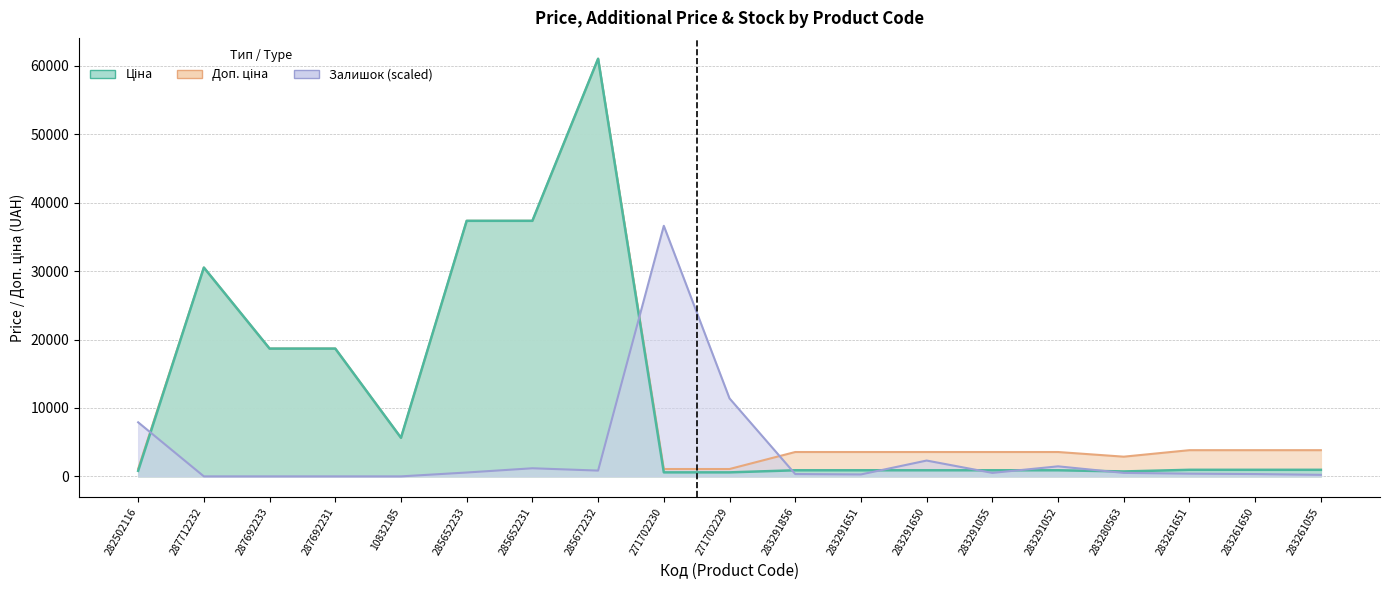

The value of Доп. ціна at 283261055 is 873.0. True or false?

False